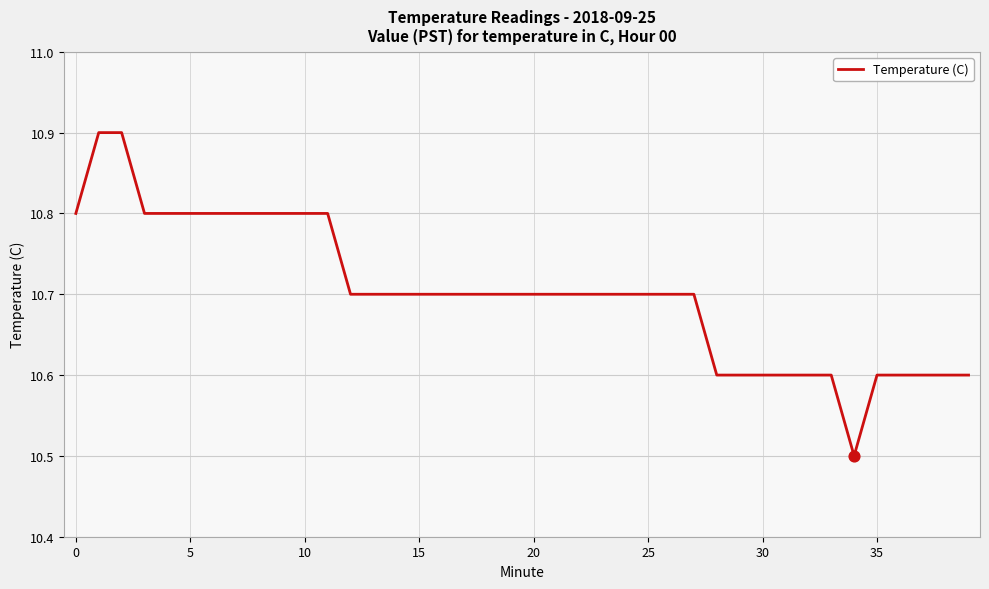

What is the maximum value shown in the chart?

10.9